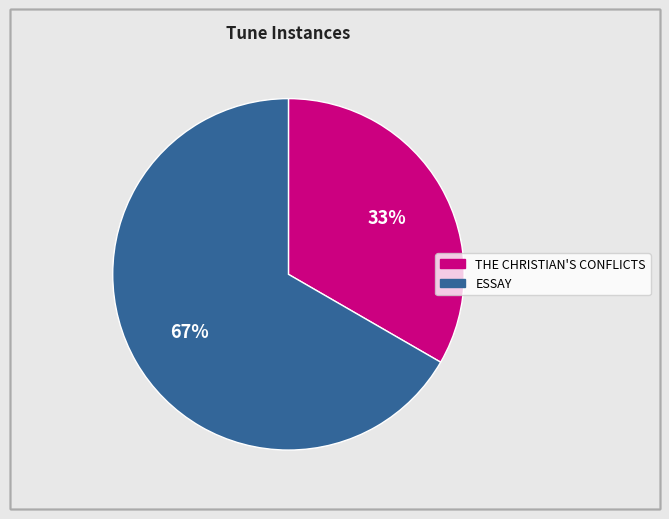

Does any single category account for the majority?

Yes